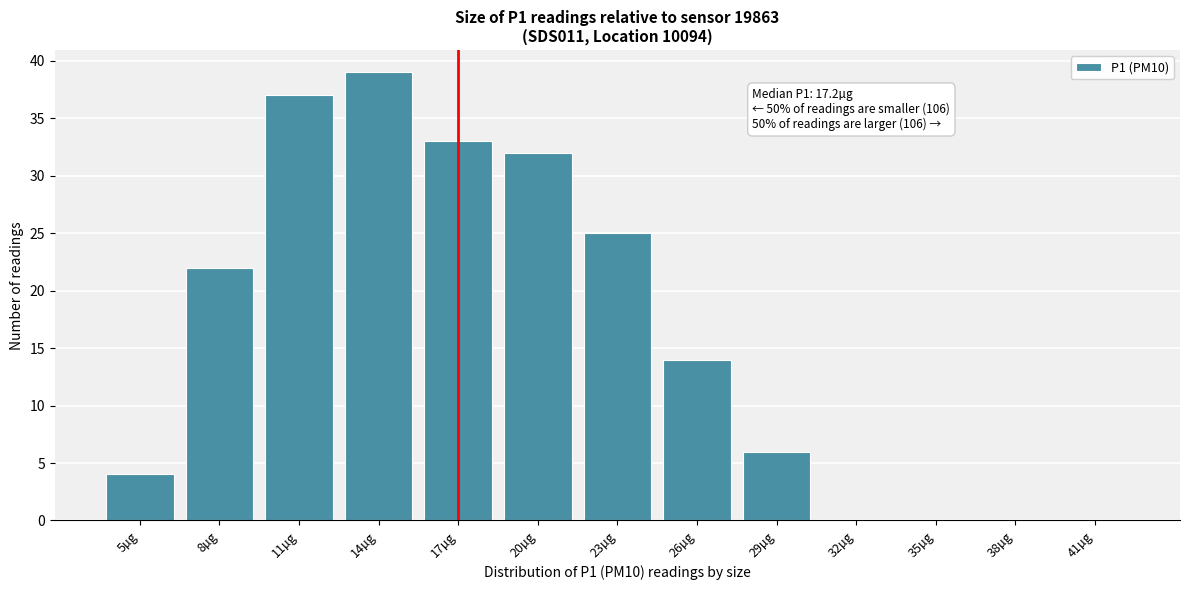

Reading left to right, list all the values displayed in this chart.

5µg=4	8µg=22	11µg=37	14µg=39	17µg=33	20µg=32	23µg=25	26µg=14	29µg=6	32µg=0	35µg=0	38µg=0	41µg=0